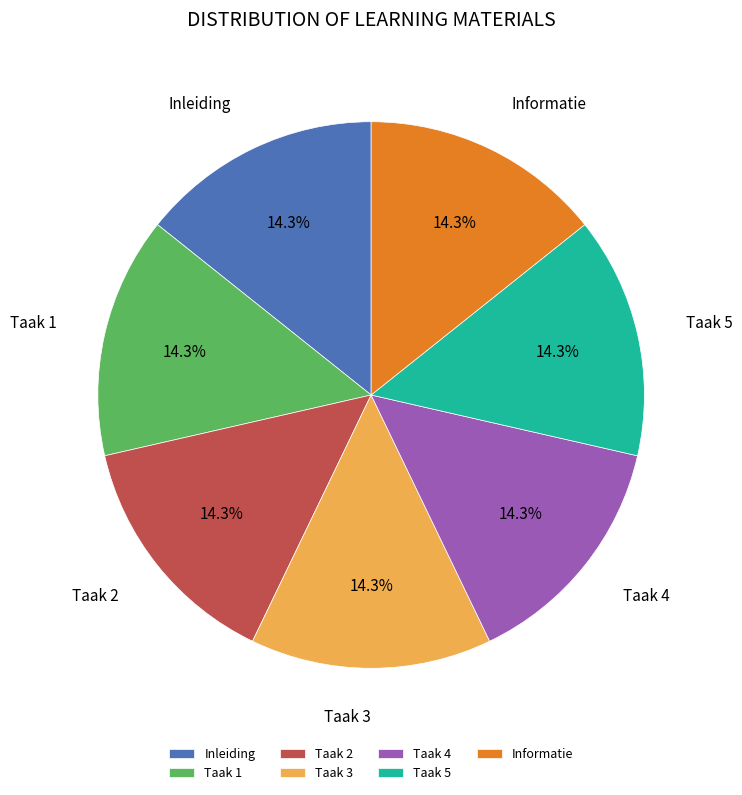

Count the number of slices in the pie.

7